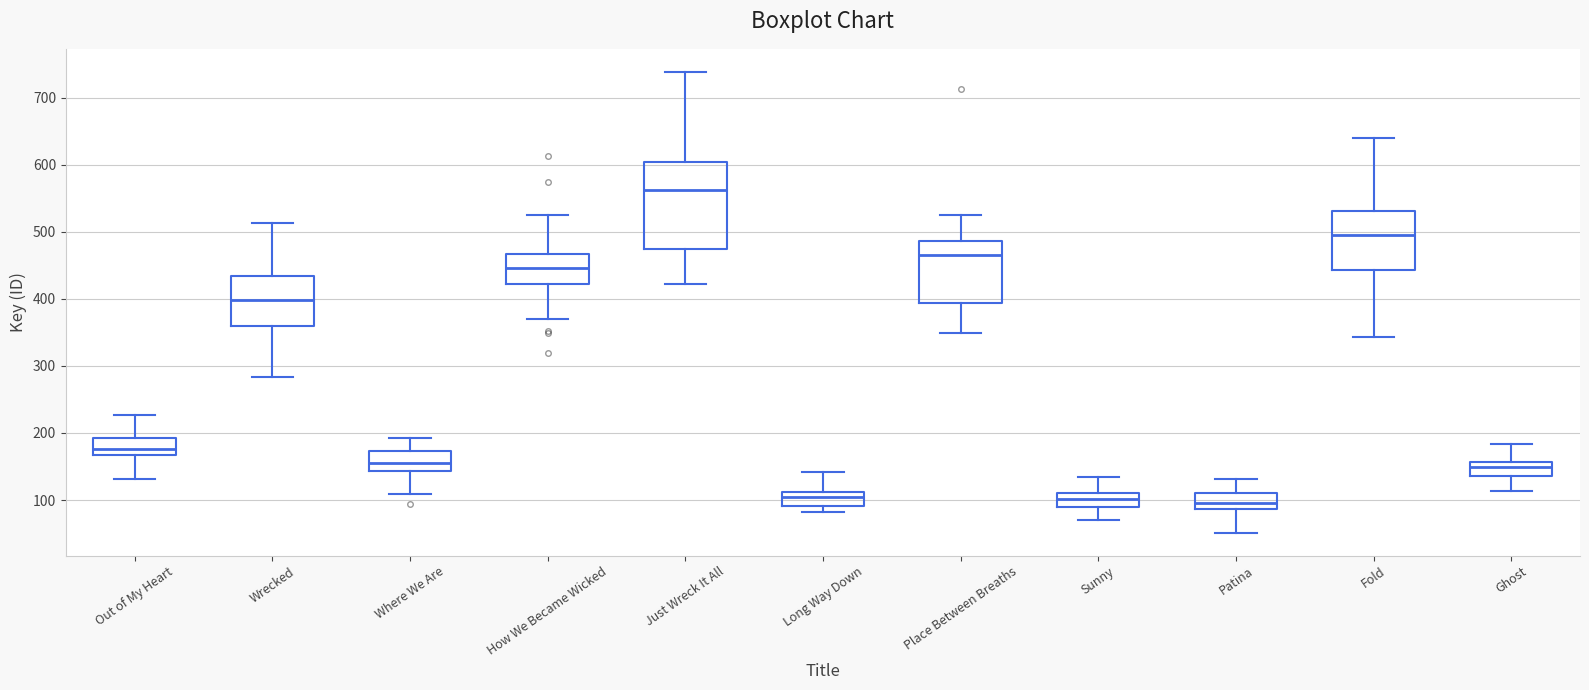

Where does the upper whisker of the box for Wrecked end on the y-axis? The values are not printed on the chart, so give them approximately, as read against the axis.

510